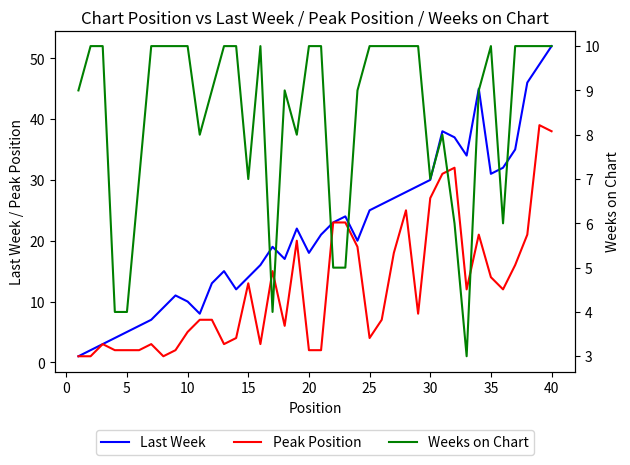

How many series are shown in this chart?

3